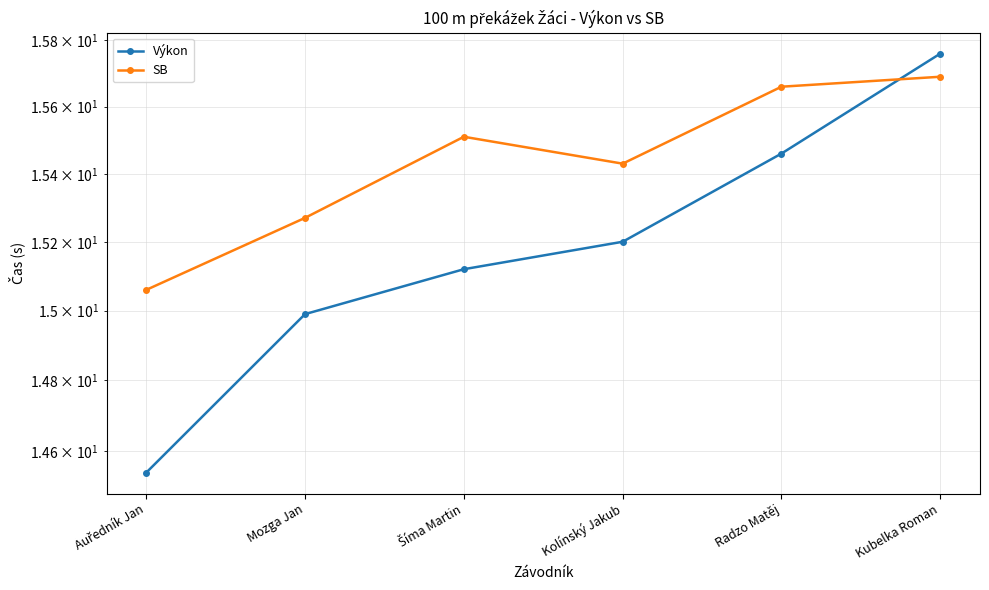

Where do Výkon and SB first cross each other?

Radzo Matěj and Kubelka Roman